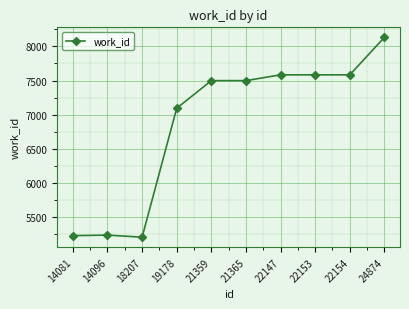

What is the sum of the values at 14081 and 22154?

12812